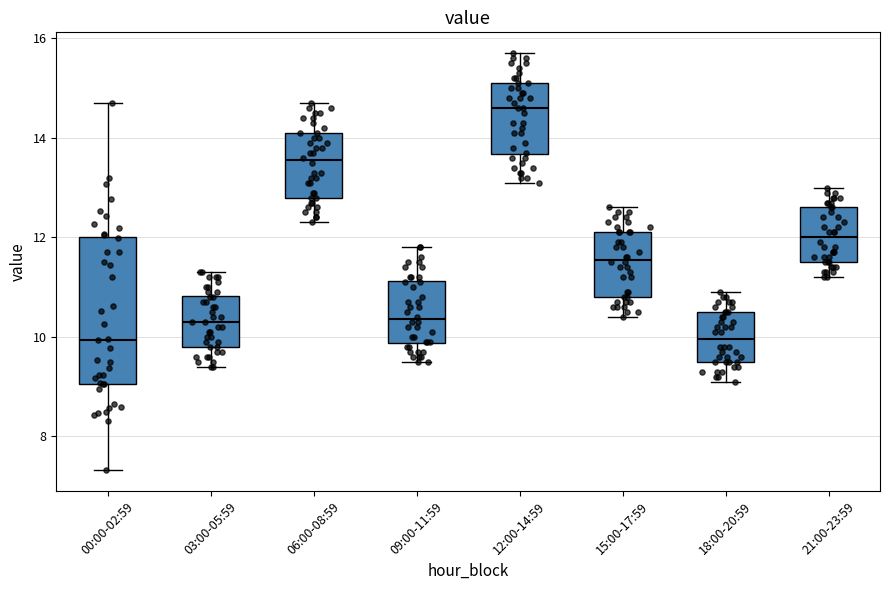

Reading left to right, transcribe this box plot: for each box, give where its median line is, the range the box spans, and where its two whiskers end, as read against the y-axis. The values are not printed on the chart, so give them approximately, as read against the axis.

00:00-02:59: median 10.0, box 9.0 to 12.0, whiskers 7.4 to 14.8
03:00-05:59: median 10.4, box 9.8 to 10.8, whiskers 9.4 to 11.4
06:00-08:59: median 13.6, box 12.8 to 14.2, whiskers 12.4 to 14.8
09:00-11:59: median 10.4, box 9.8 to 11.2, whiskers 9.6 to 11.8
12:00-14:59: median 14.6, box 13.6 to 15.2, whiskers 13.2 to 15.8
15:00-17:59: median 11.6, box 10.8 to 12.2, whiskers 10.4 to 12.6
18:00-20:59: median 10.0, box 9.6 to 10.6, whiskers 9.2 to 11.0
21:00-23:59: median 12.0, box 11.6 to 12.6, whiskers 11.2 to 13.0